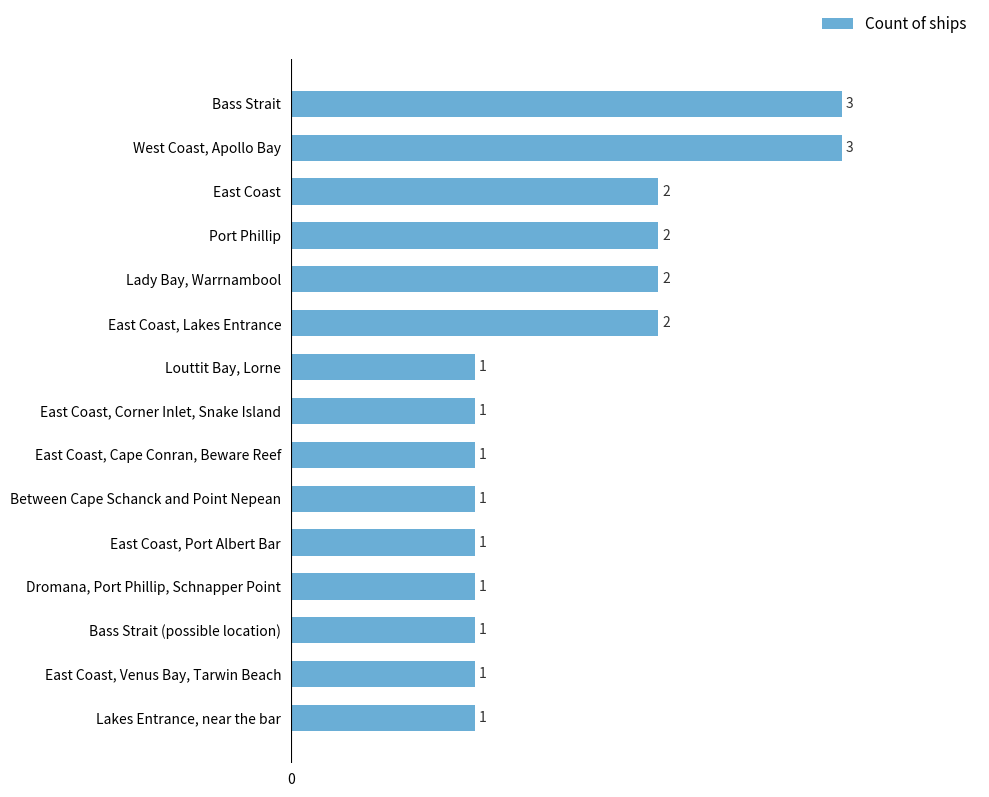

What is the sum of all values?

23